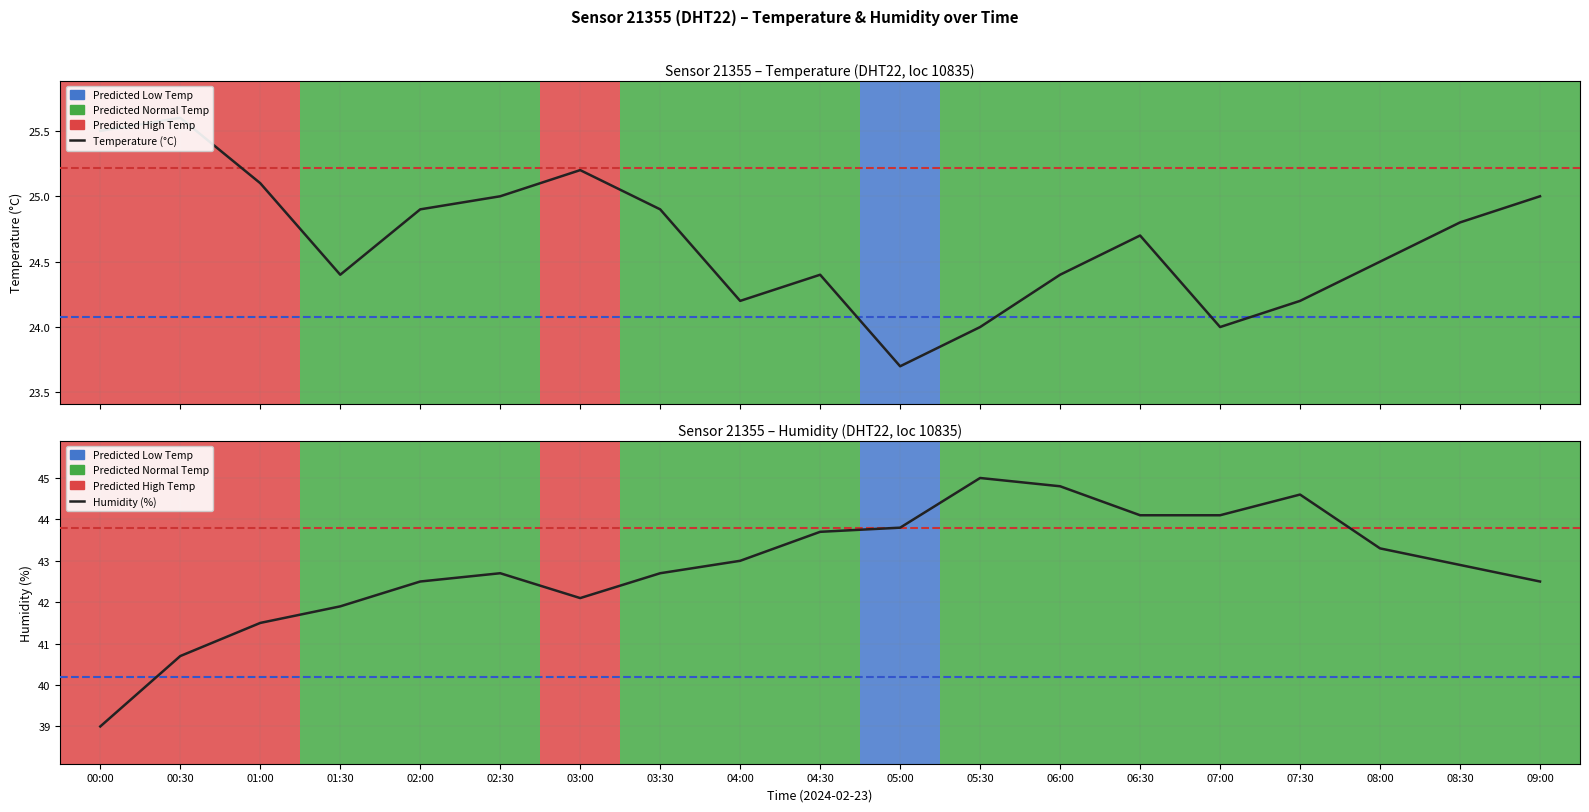

True or false: Temperature (°C) and Humidity (%) cross at least once.

False